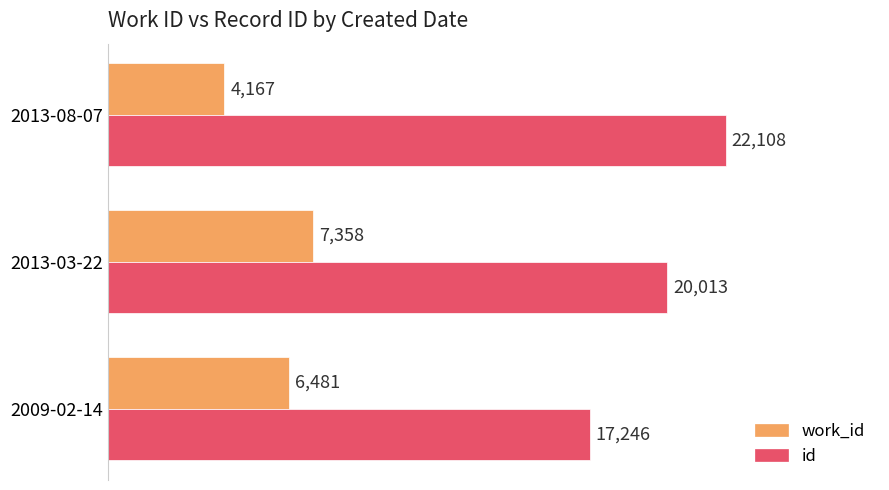

At how many categories does at least one series exceed 21586?

1